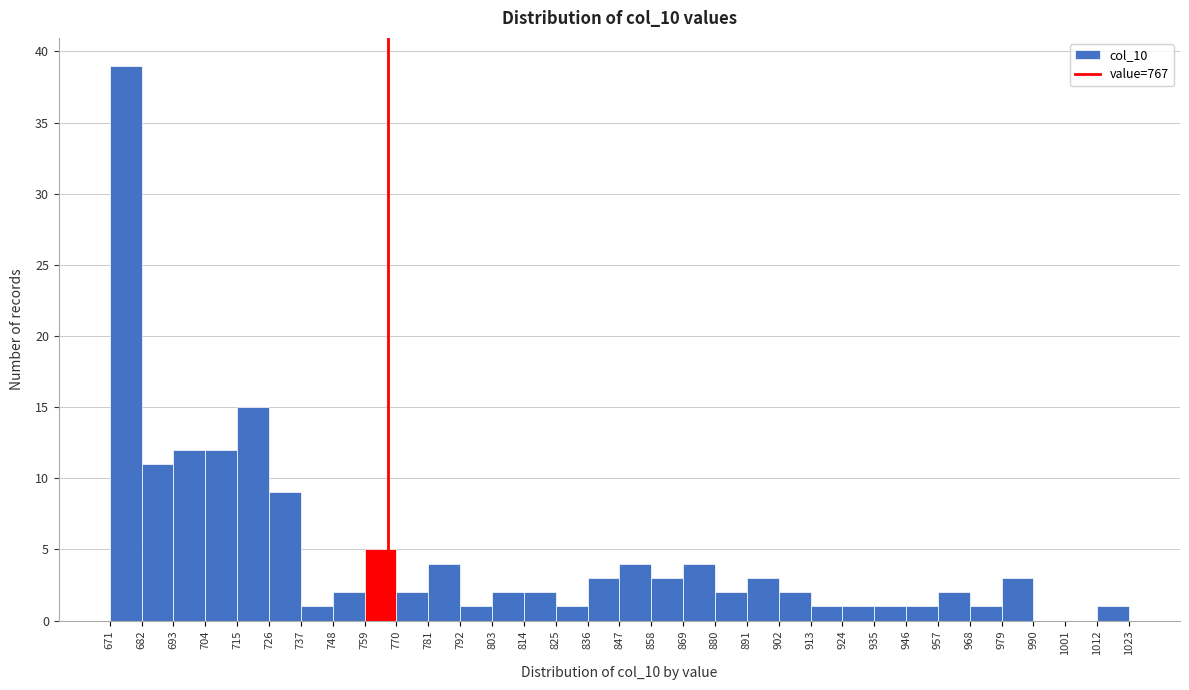

Which range on the x-axis has the tallest bar?

671 to 682